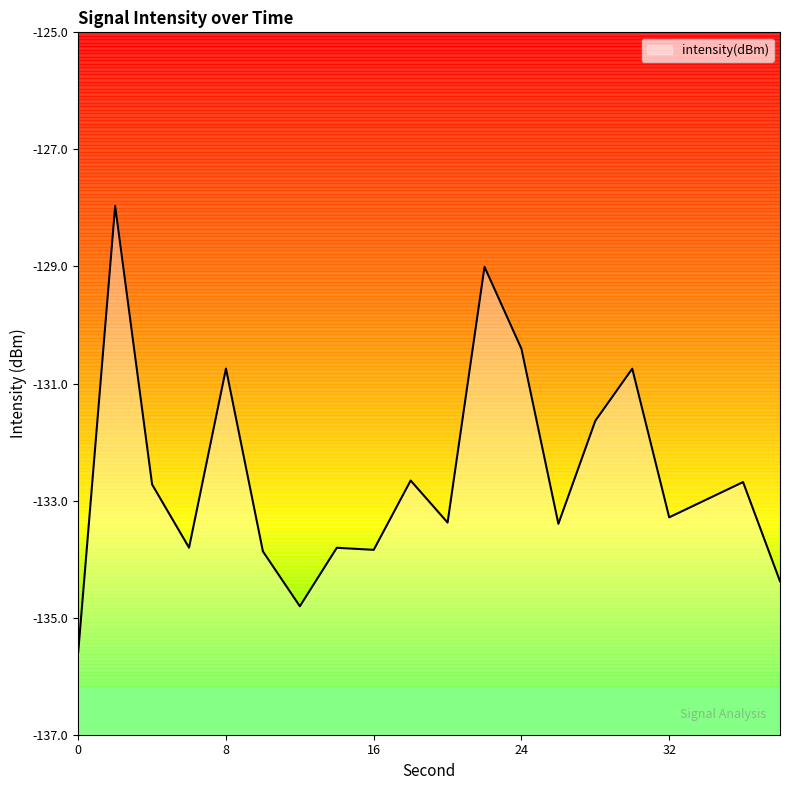

True or false: the data shows -84.9 at 26.

False